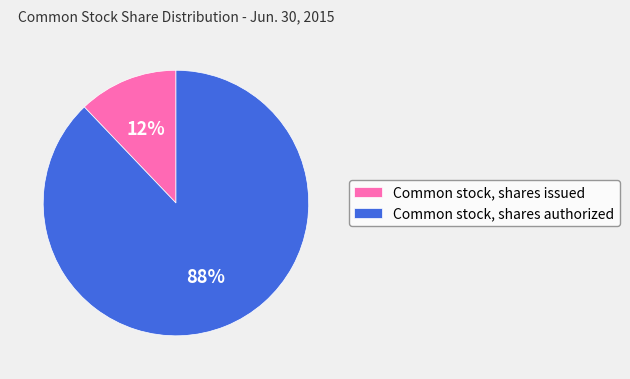

How many segments does this pie chart have?

2